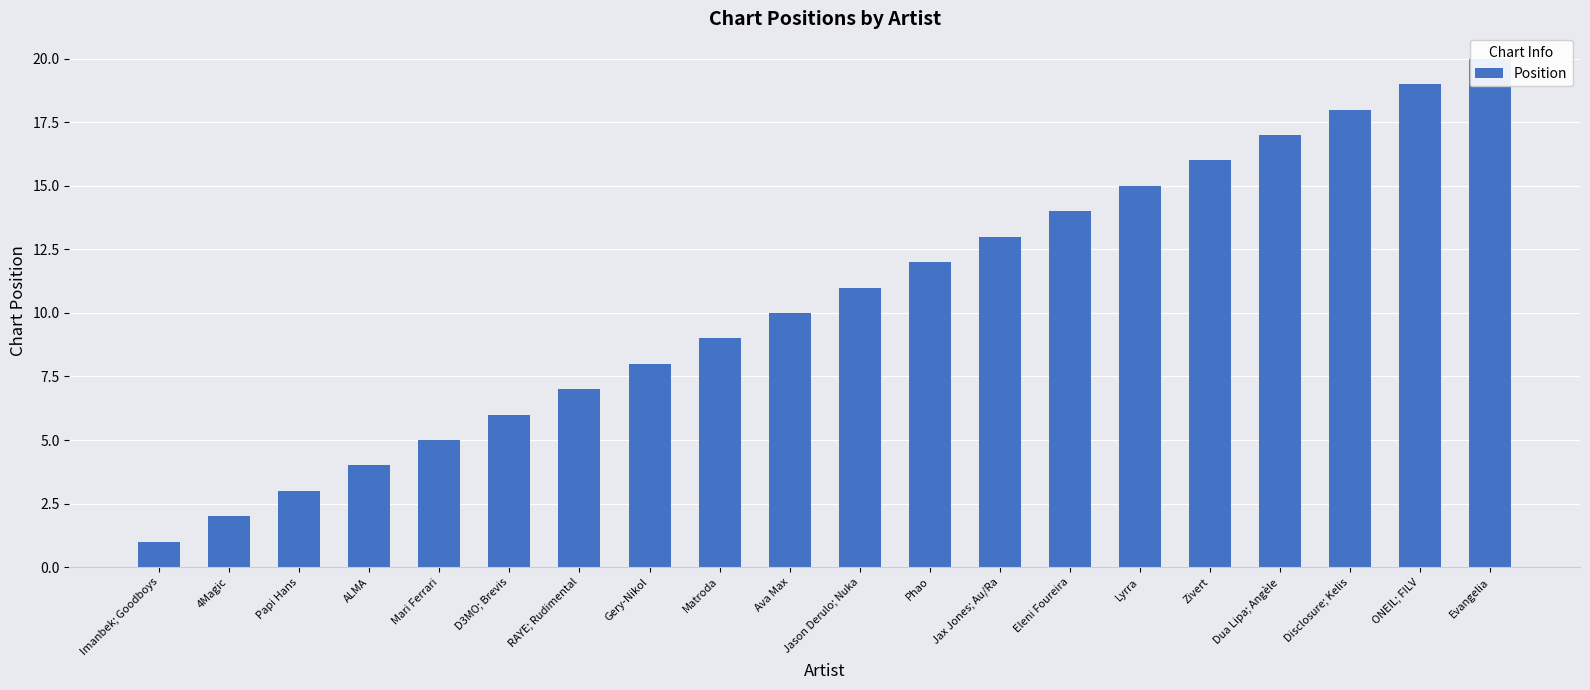

How many series are shown in this chart?

1